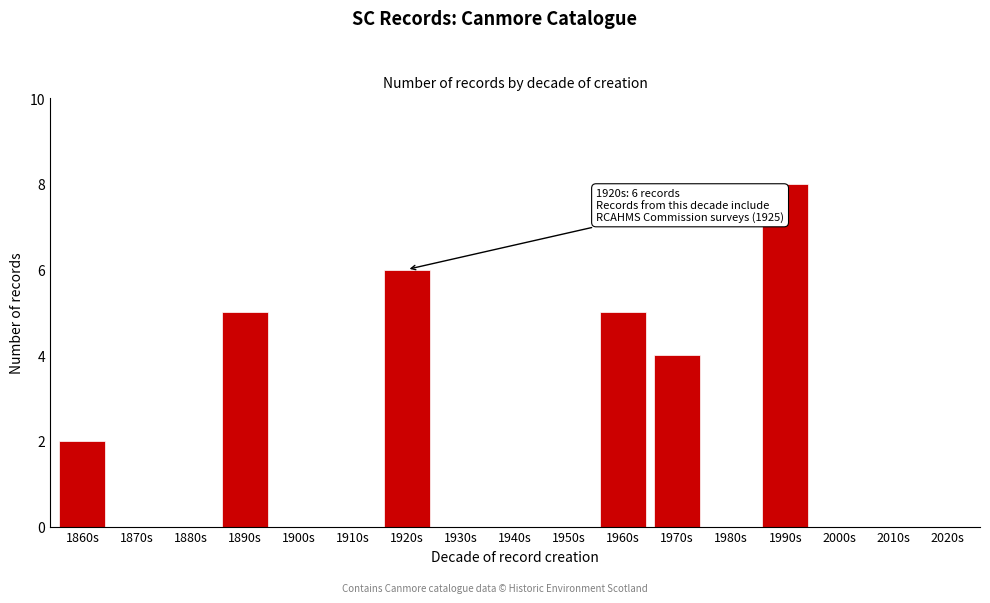

Reading left to right, what are all the values shown in this chart?

1860s=2	1870s=0	1880s=0	1890s=5	1900s=0	1910s=0	1920s=6	1930s=0	1940s=0	1950s=0	1960s=5	1970s=4	1980s=0	1990s=8	2000s=0	2010s=0	2020s=0